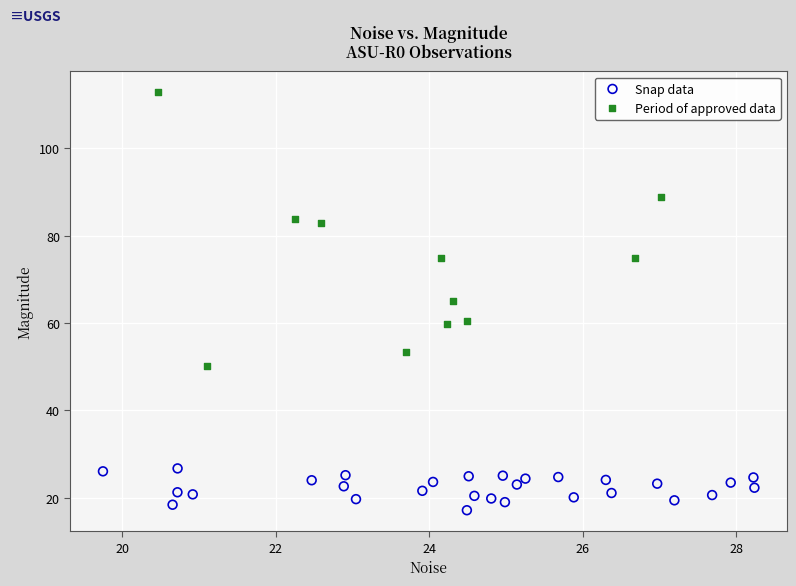

Which series has the largest Y range (max minus min)?

Period of approved data